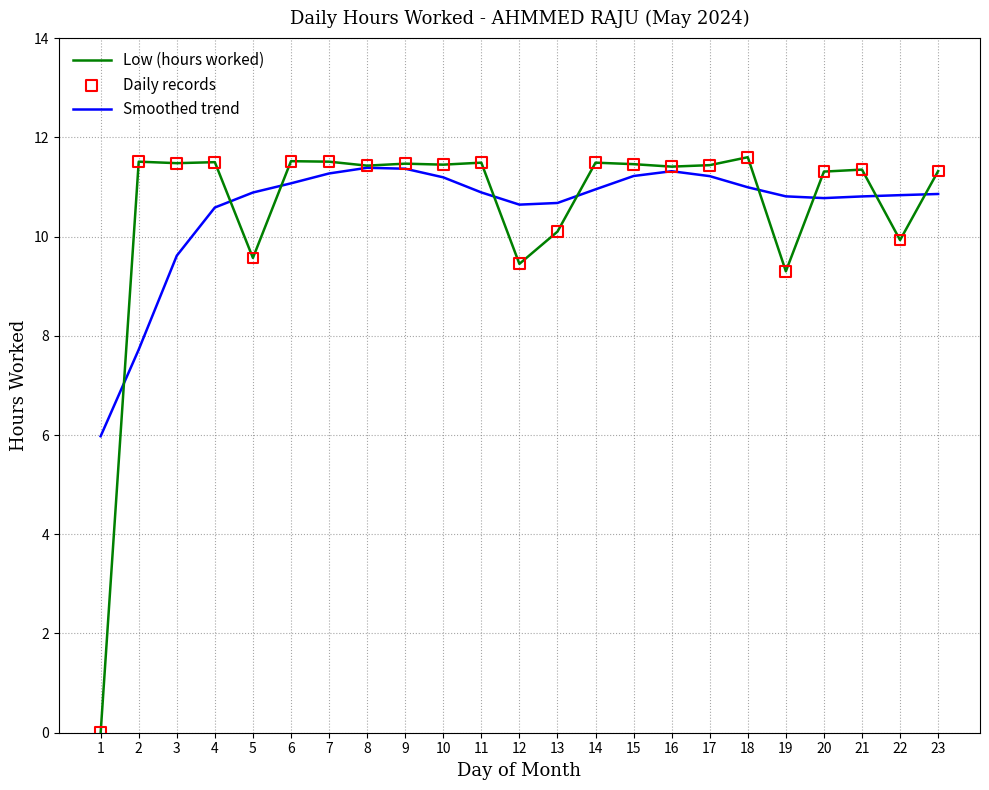

At how many categories does at least one series exceed 8?

22